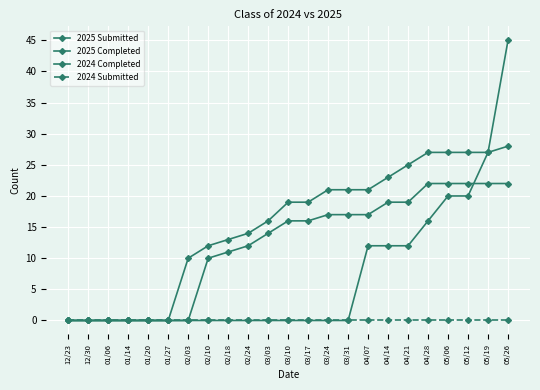

True or false: 2024 Submitted and 2025 Submitted cross at least once.

False